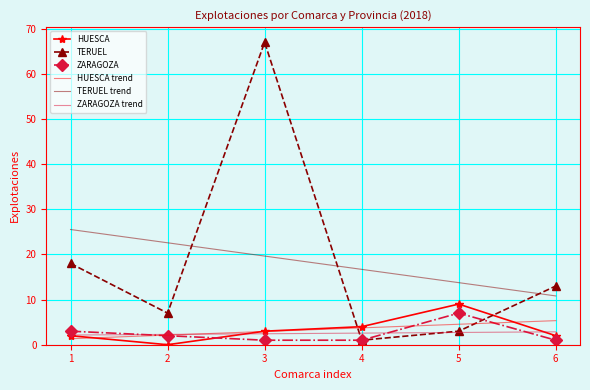

At which label does TERUEL reach its minimum?

4